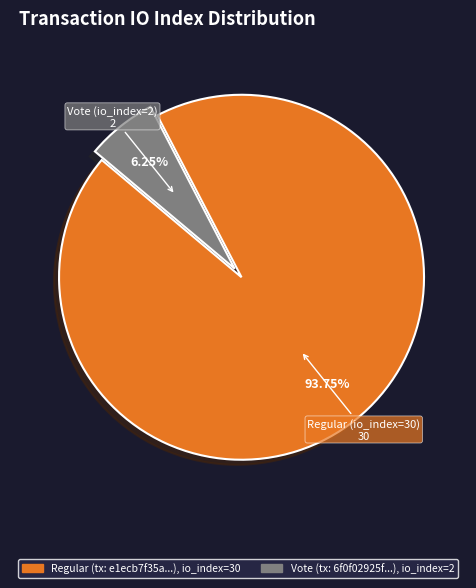

Is there a majority slice in this chart?

Yes